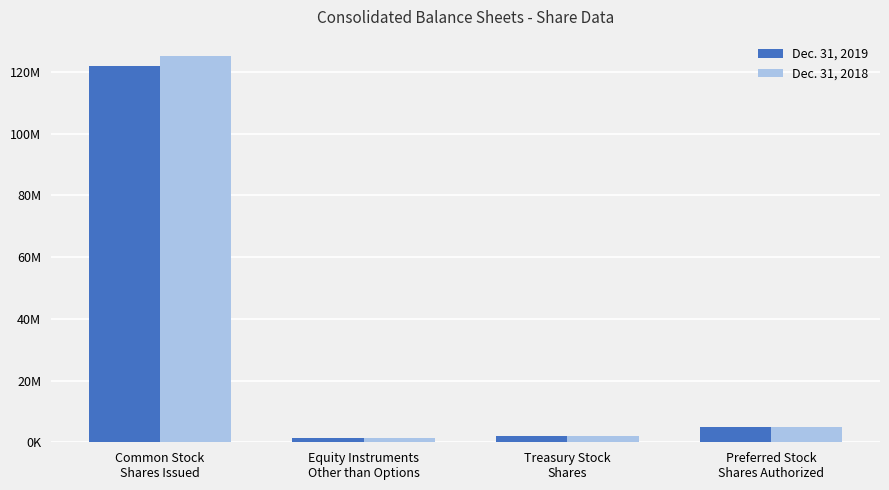

Are the bars grouped side by side (vs. stacked)?

Yes